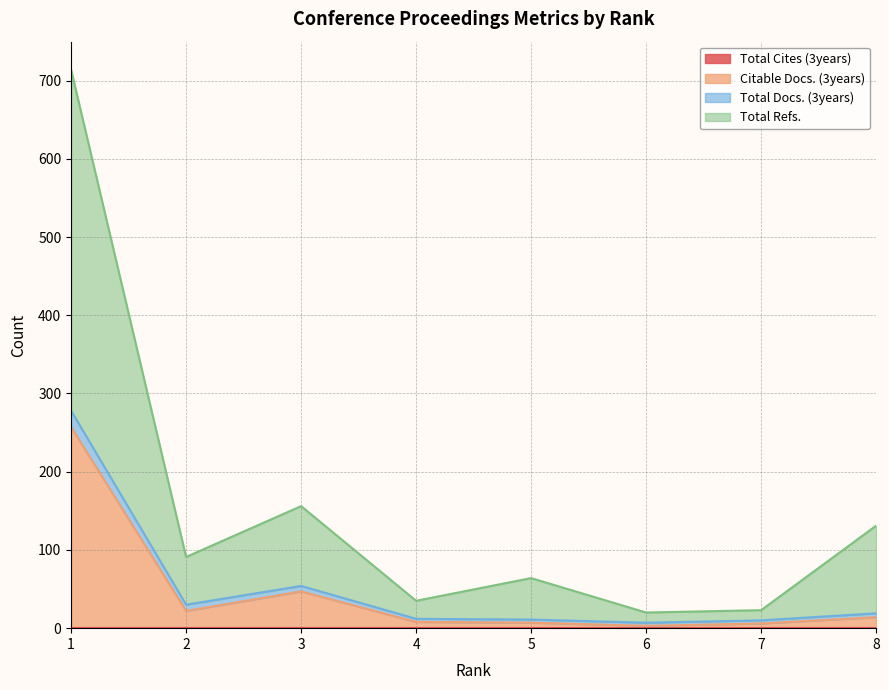

At which category is the sum across all series the highest?

1